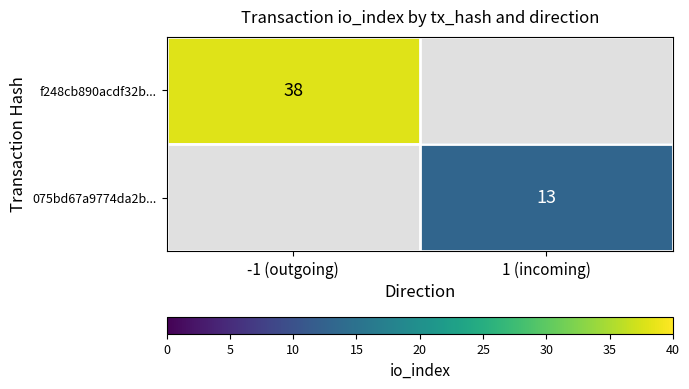

The value of f248cb890acdf32b... at -1 (outgoing) is 55. True or false?

False